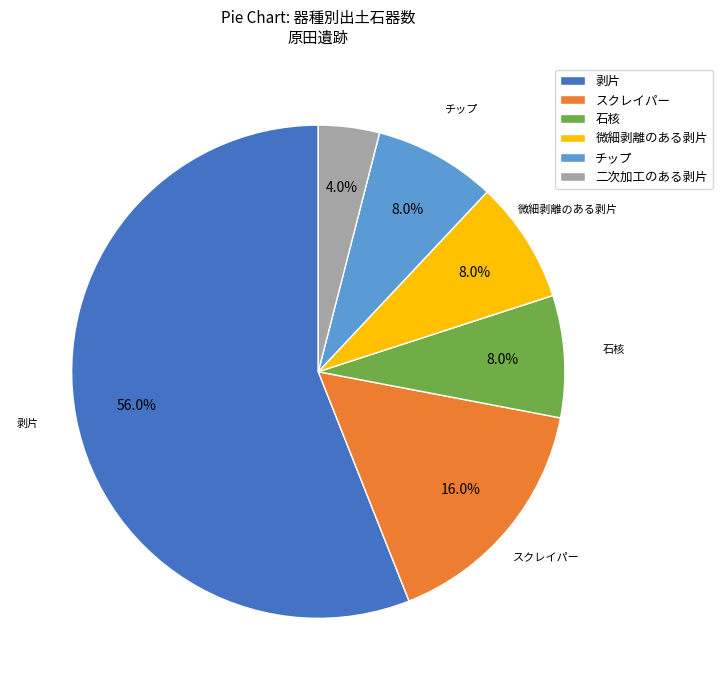

To the nearest percent, what is the average slice percentage?

17%